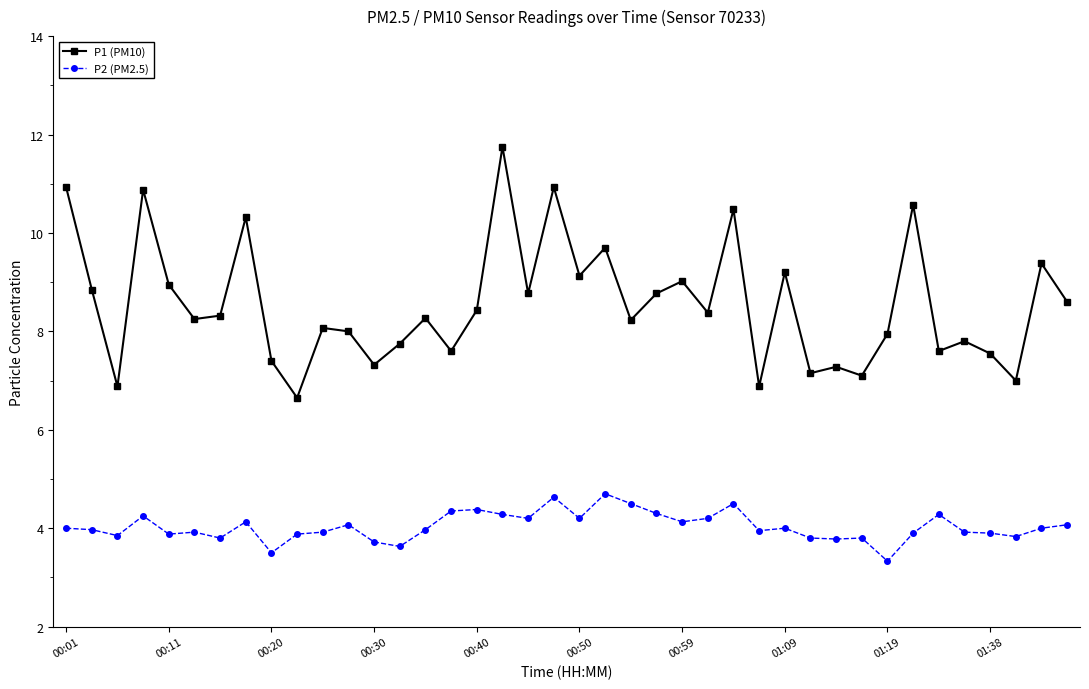

Which series has the largest total across all categories?

P1 (PM10)